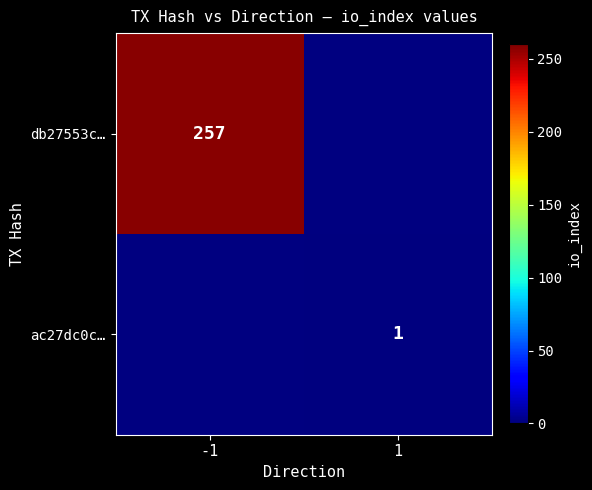

Is it true that ac27dc0c… equals 1 at 1?

True